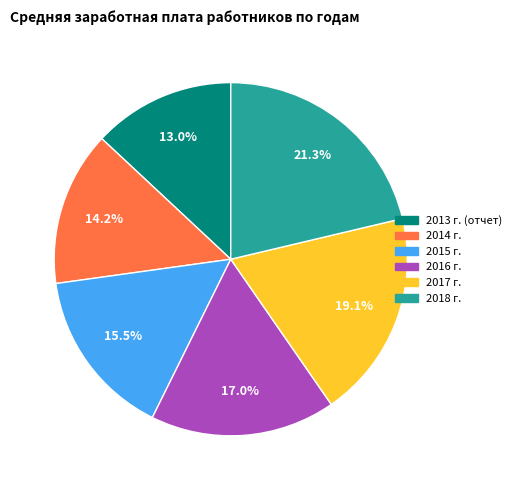

Rank the categories by value from lowest to highest.

2013 г. (отчет), 2014 г., 2015 г., 2016 г., 2017 г., 2018 г.